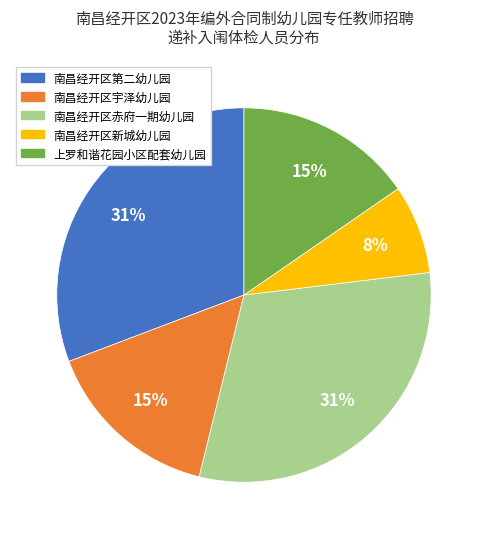

Count the number of slices in the pie.

5